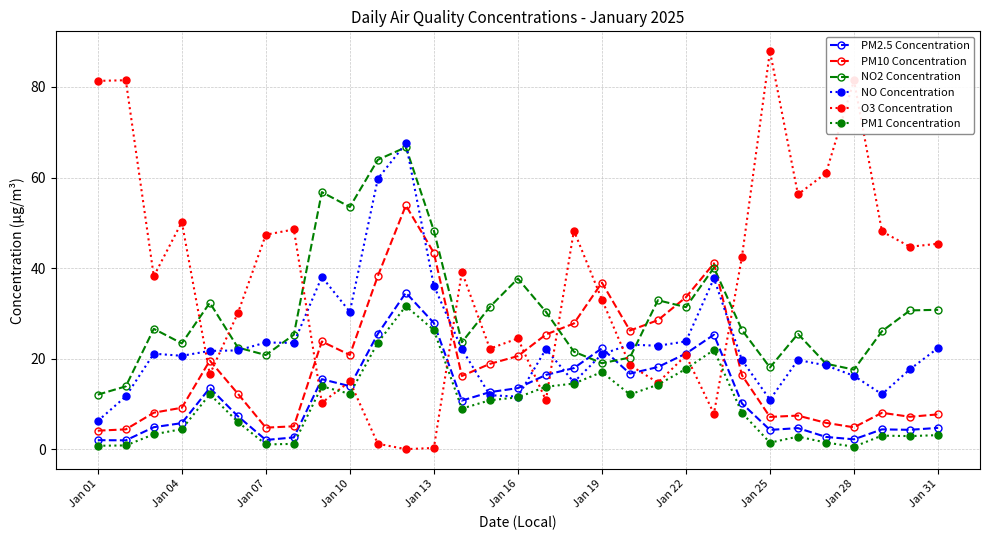

What is the value of the NO Concentration point at the 15th from the left?

11.9